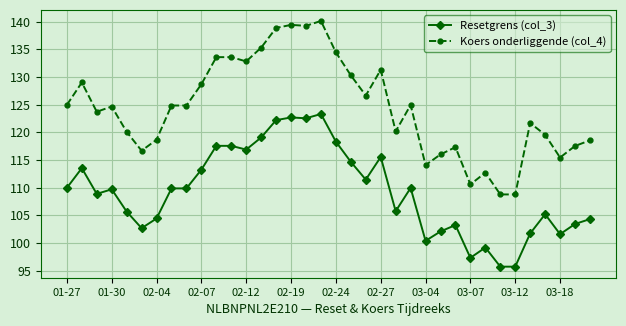

True or false: Koers onderliggende (col_4) and Resetgrens (col_3) intersect in this chart.

False